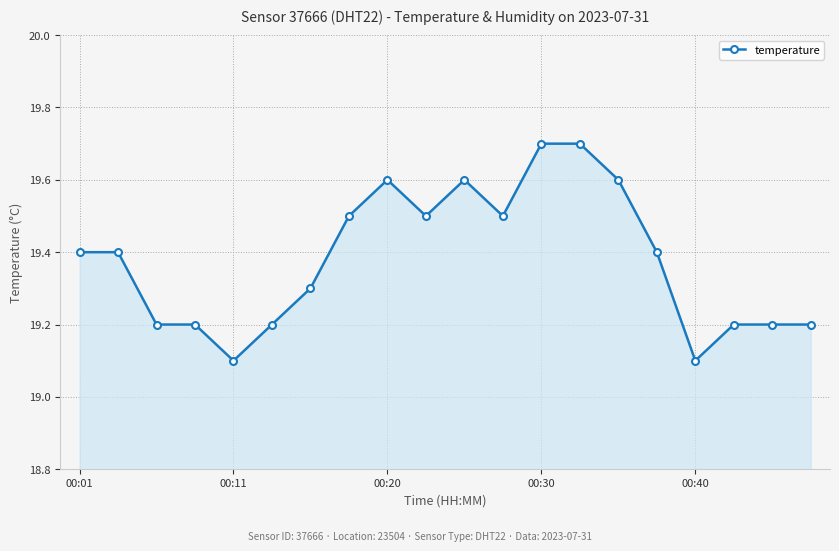

What is the difference between the second highest and second lowest values?

0.6